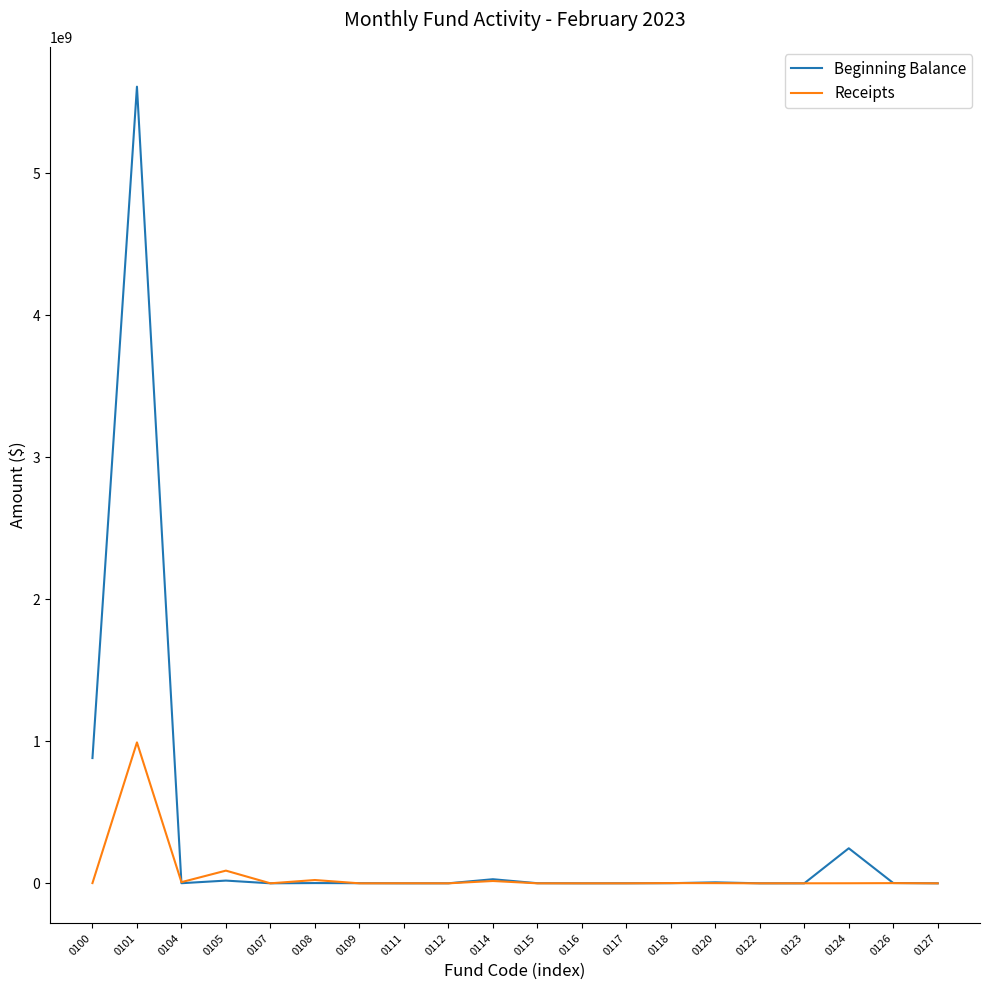

What is the total value across all series at 0127?

0.5